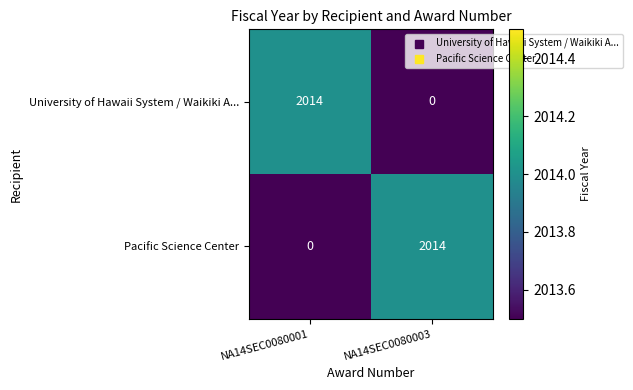

At which label does Pacific Science Center reach its minimum?

NA14SEC0080001